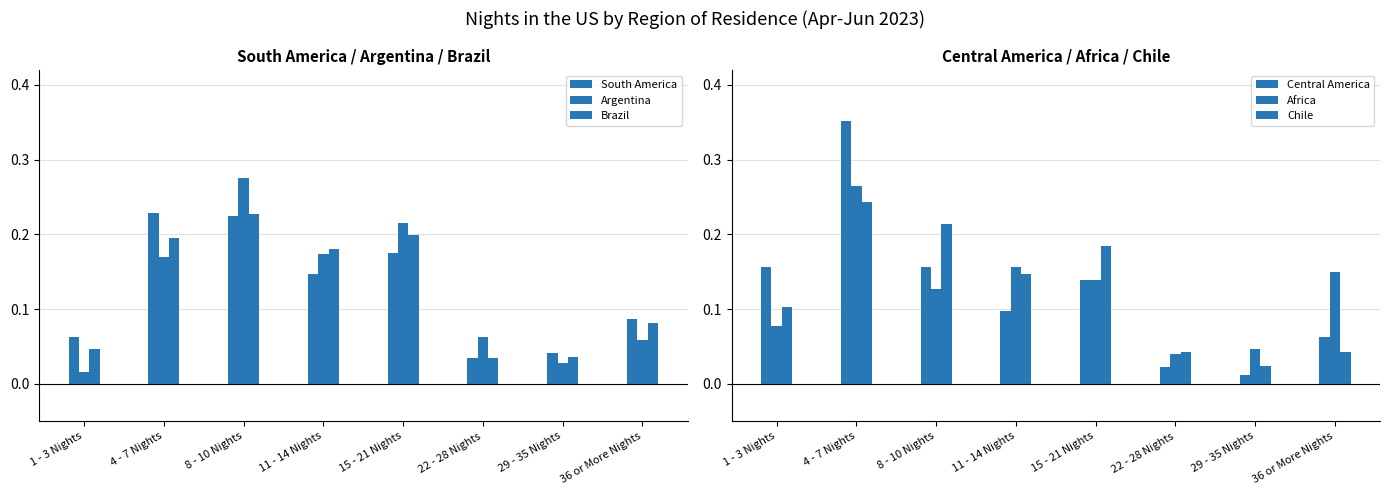

Which series changed the most between 4 - 7 Nights and 22 - 28 Nights?

Central America